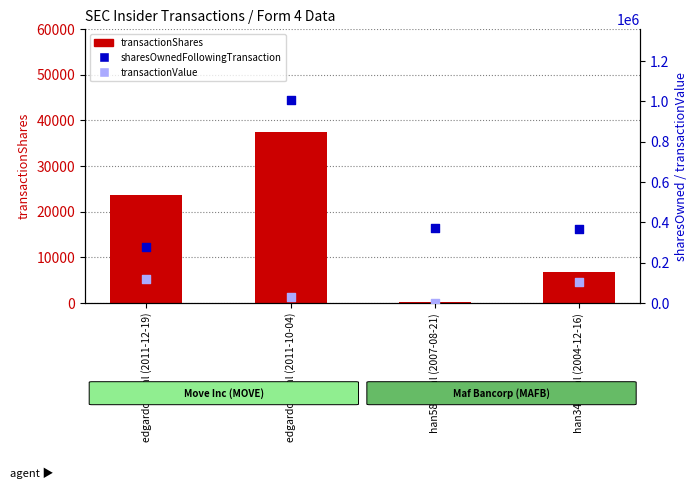

What are all the series names shown in the legend?

transactionShares, sharesOwnedFollowingTransaction, transactionValue